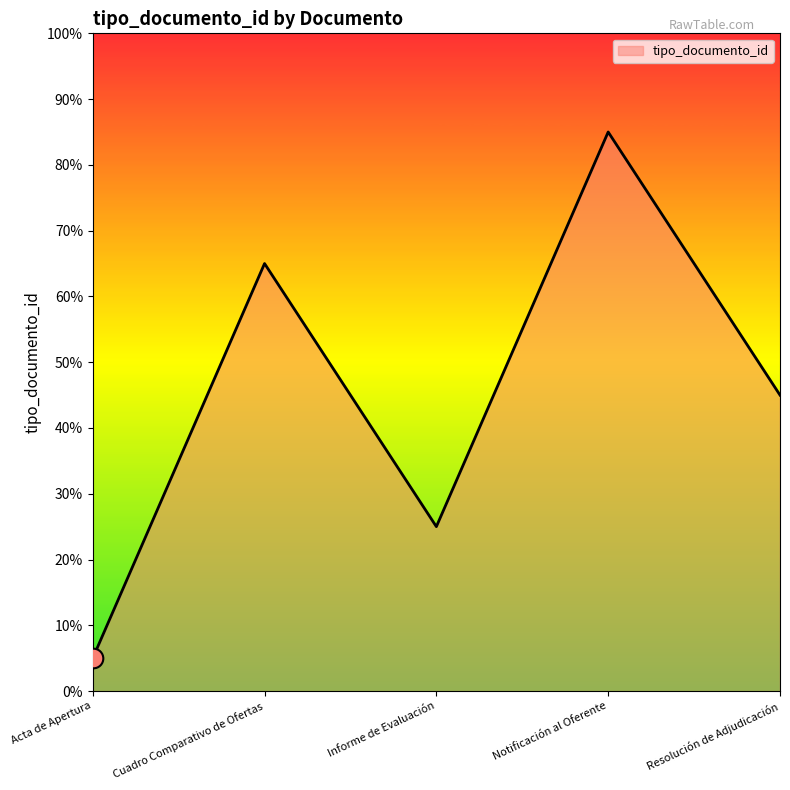

Which has a higher value, Notificación al Oferente or Cuadro Comparativo de Ofertas?

Notificación al Oferente